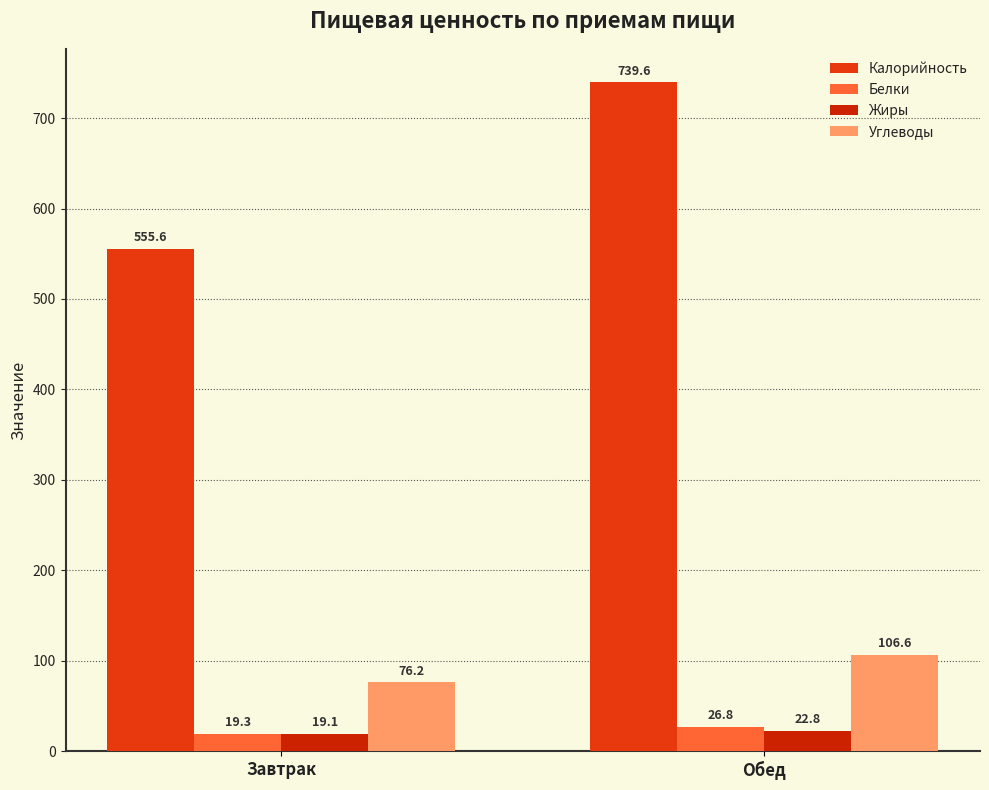

What is the difference between the maximum and minimum values in the Жиры series?

3.7